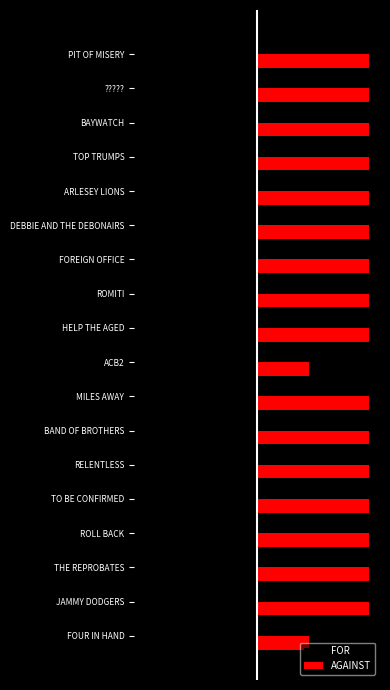

What are all the series names shown in the legend?

FOR, AGAINST